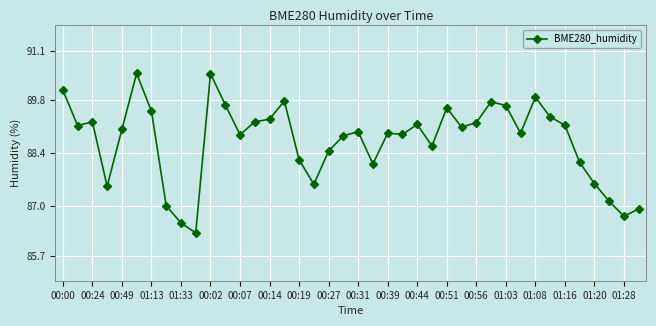

How many series are shown in this chart?

1